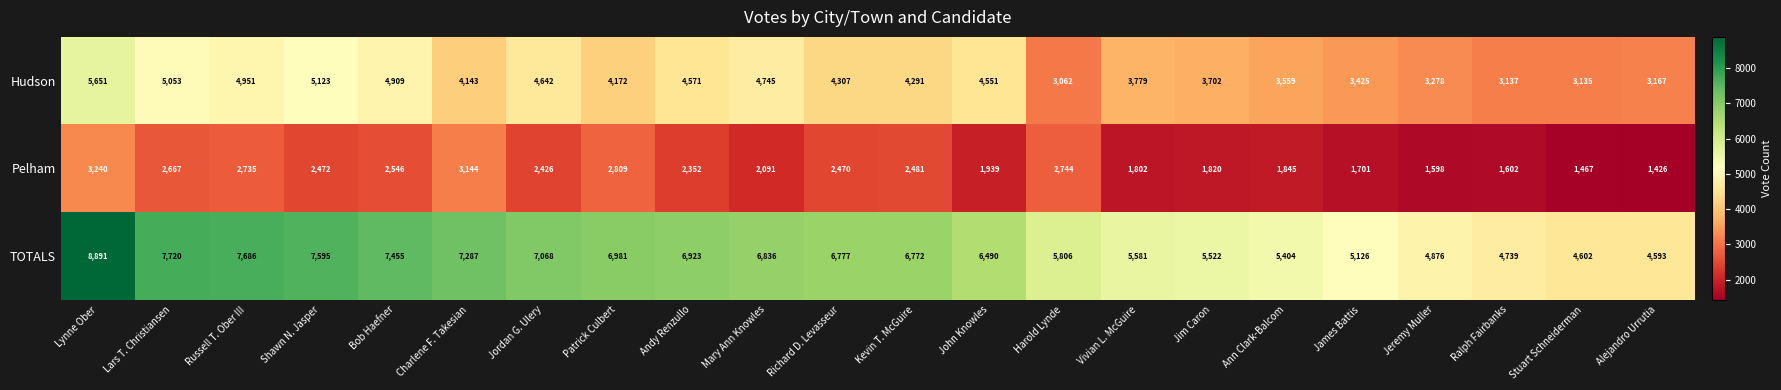

What is the difference between the maximum and minimum values in the TOTALS series?

4298